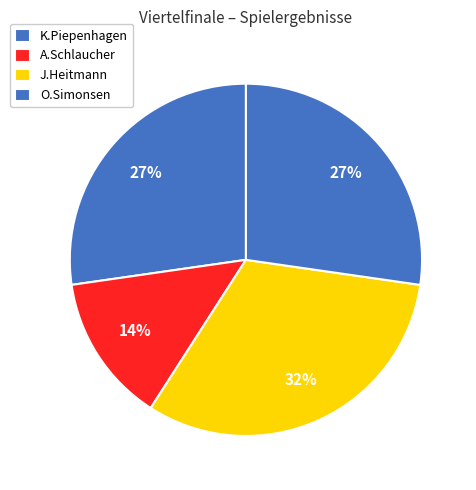

How many segments does this pie chart have?

4